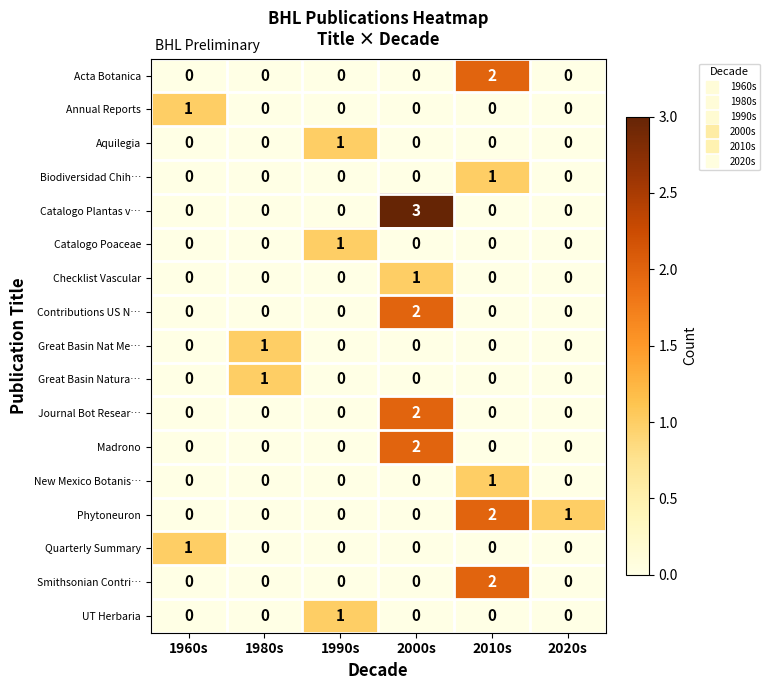

Which series has the widest spread of values?

Catalogo Plantas v…